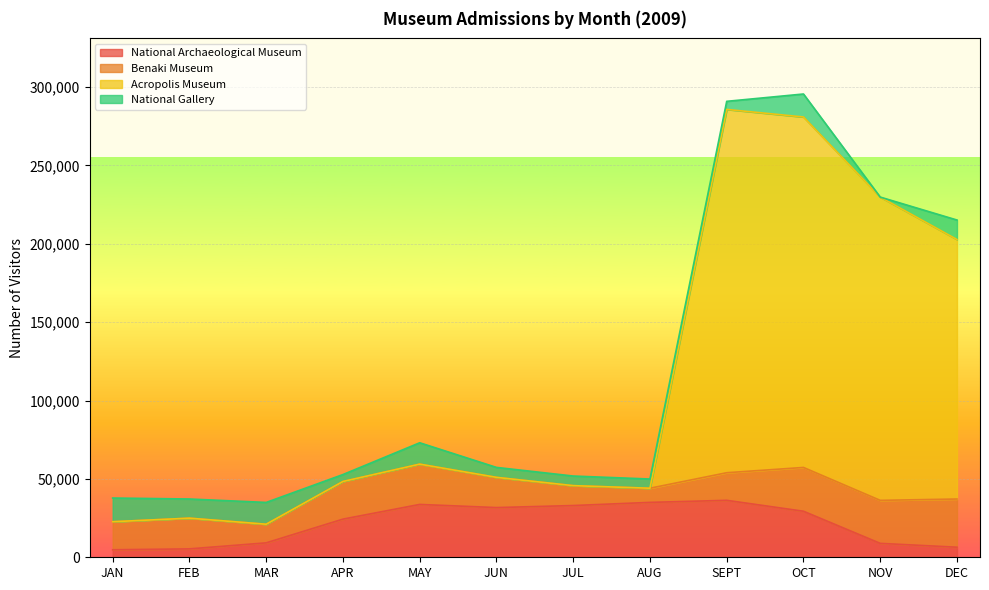

Which has a higher value, JUL or NOV?

JUL